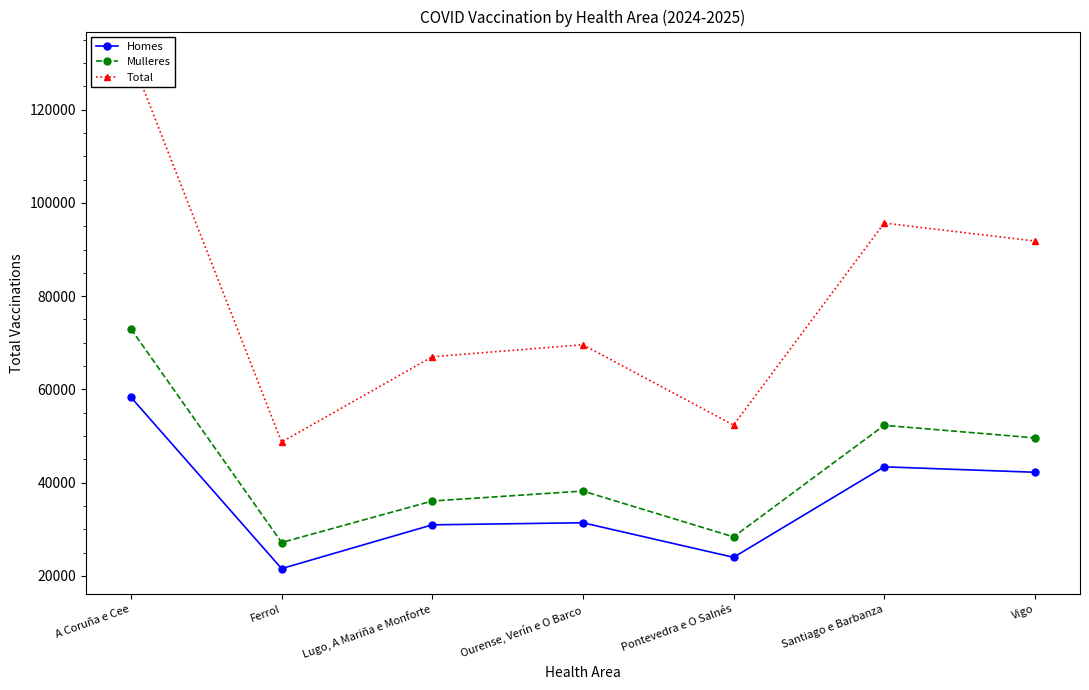

At which label is Homes closest to 39933?

Vigo